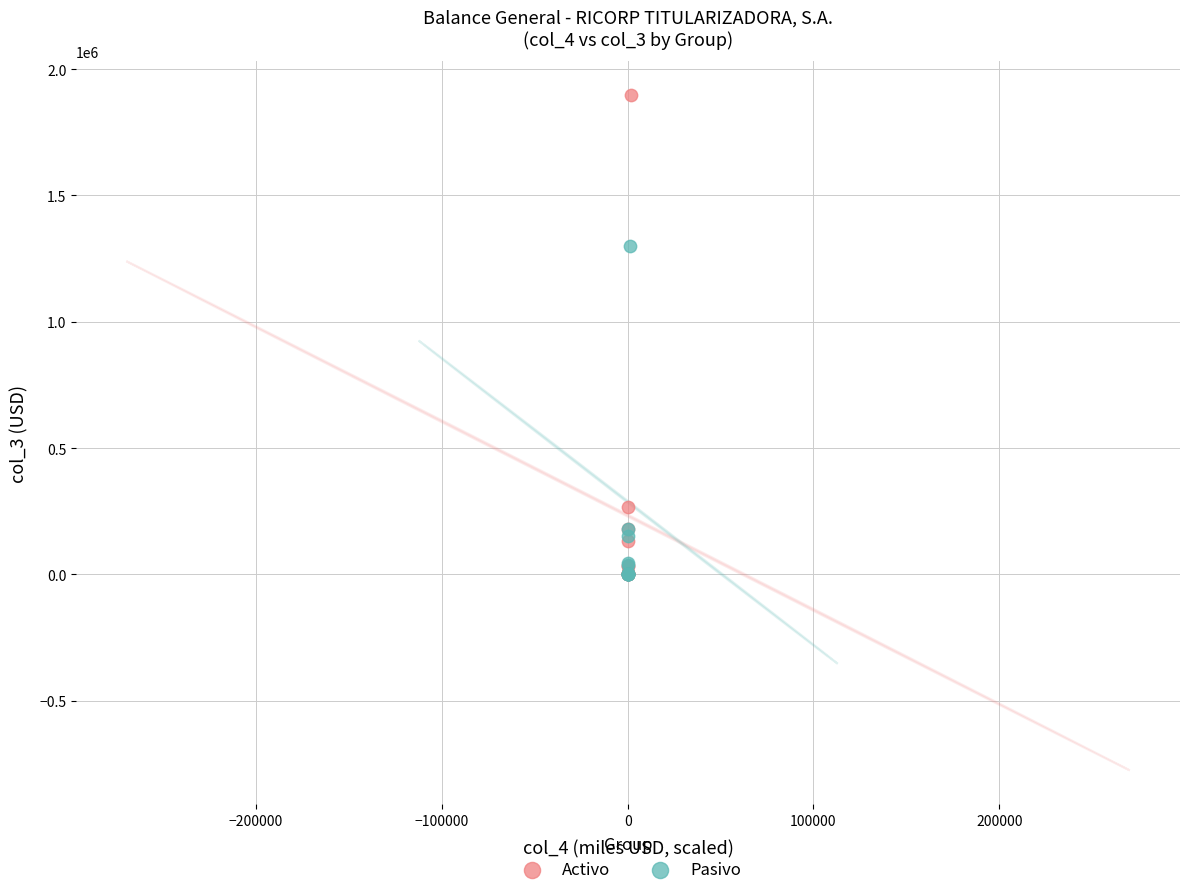

Which series has the largest Y range (max minus min)?

Activo